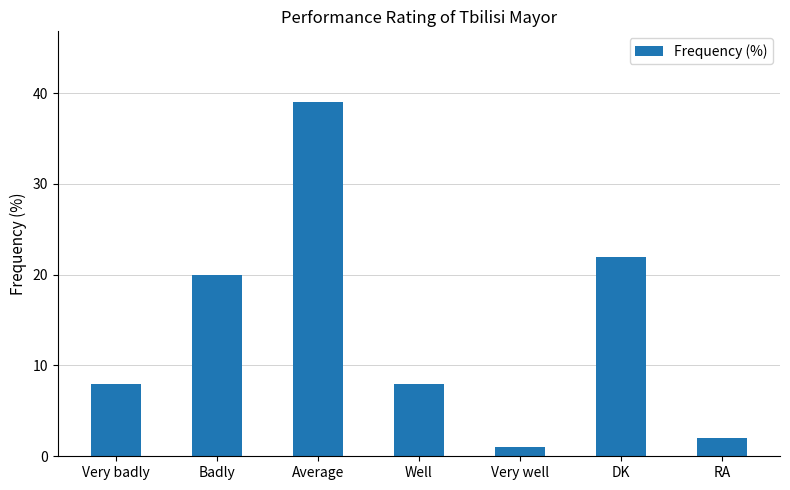

What is the ratio of the value at Average to the value at DK?

1.8